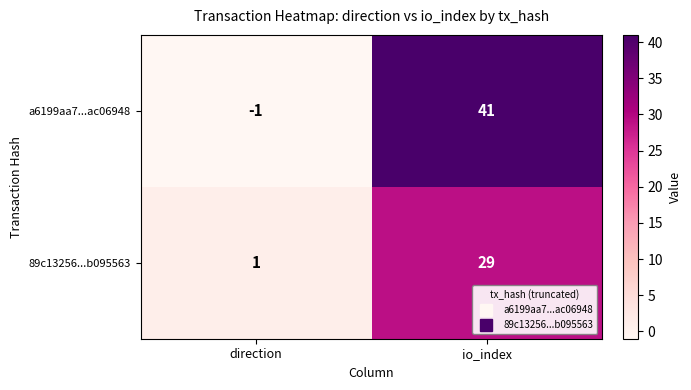

Where is 89c13256...b095563 nearest to the value 15?

direction